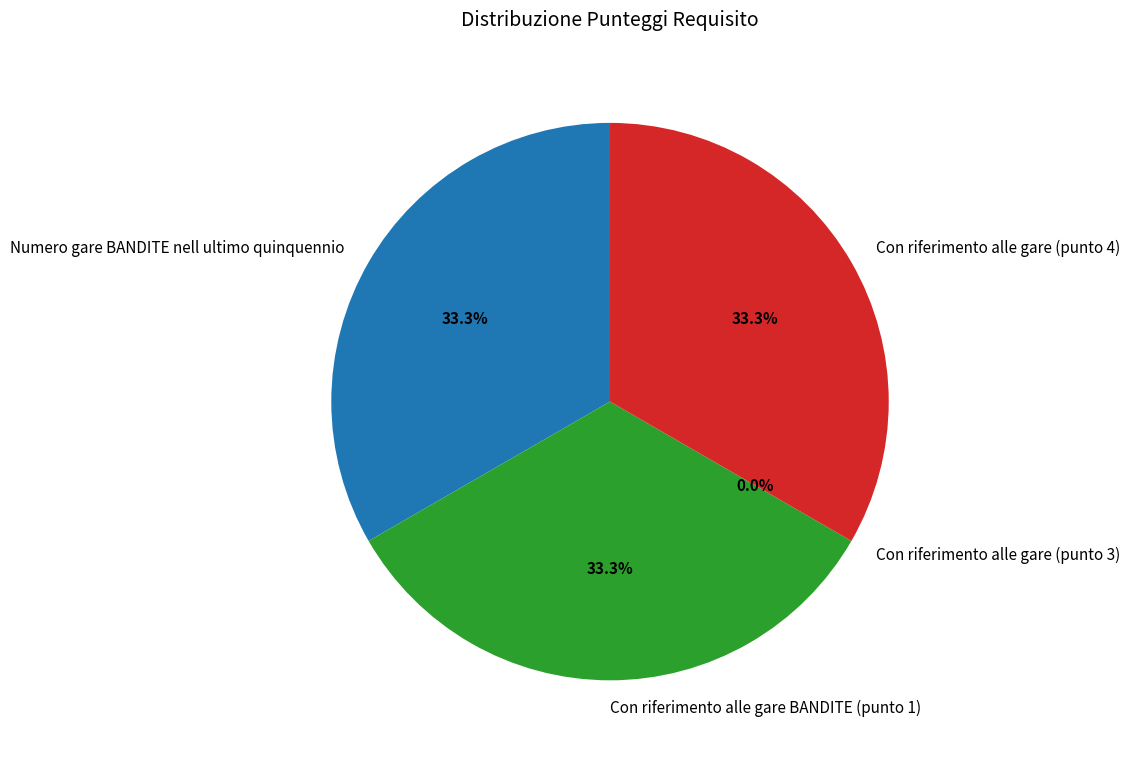

How many segments does this pie chart have?

4